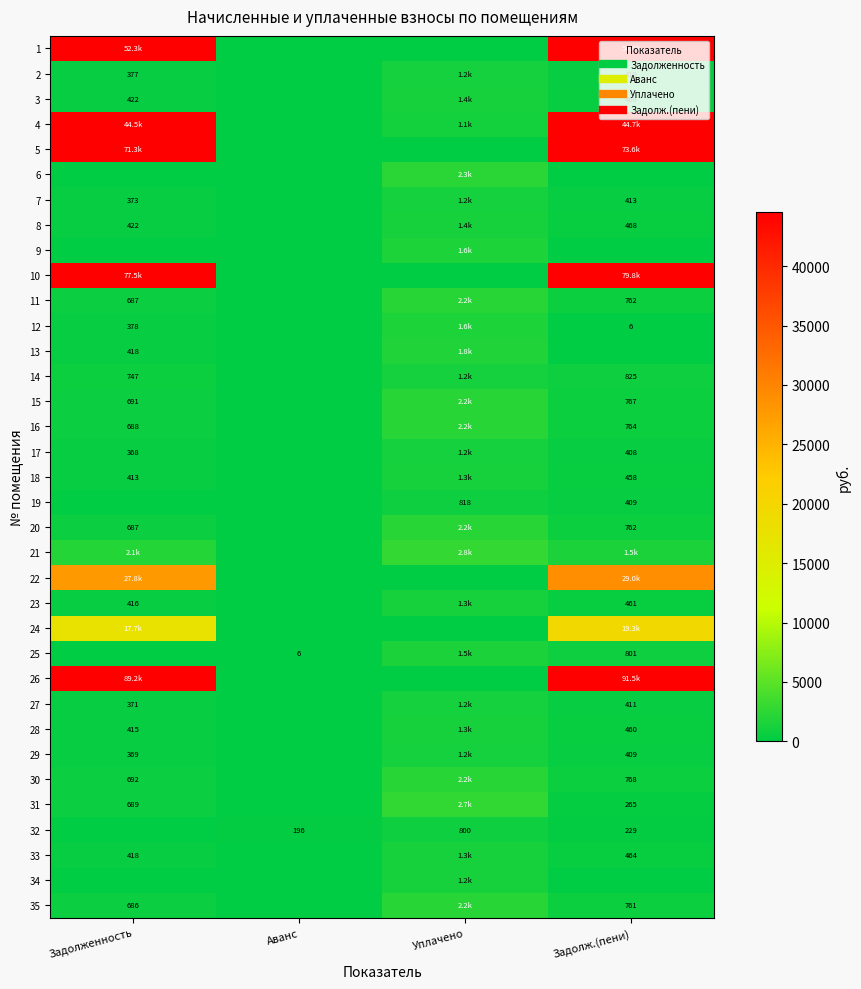

Where does the 27 series first go above 411?

Уплачено